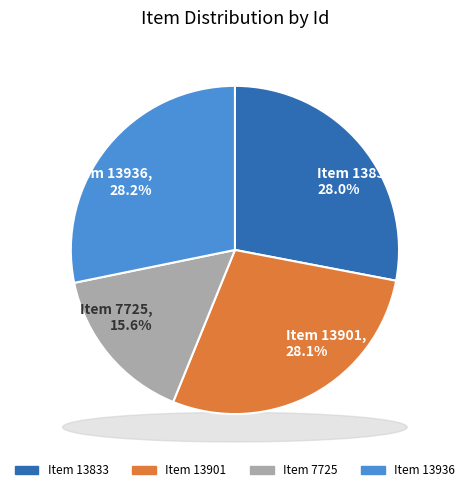

To the nearest percent, what portion does Item 7725 represent?

16%